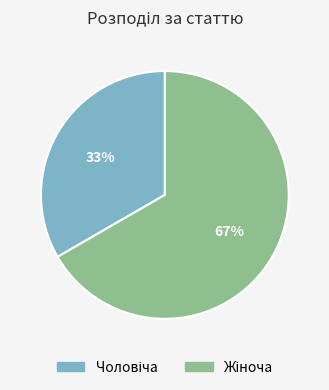

To the nearest percent, what is the average slice percentage?

50%